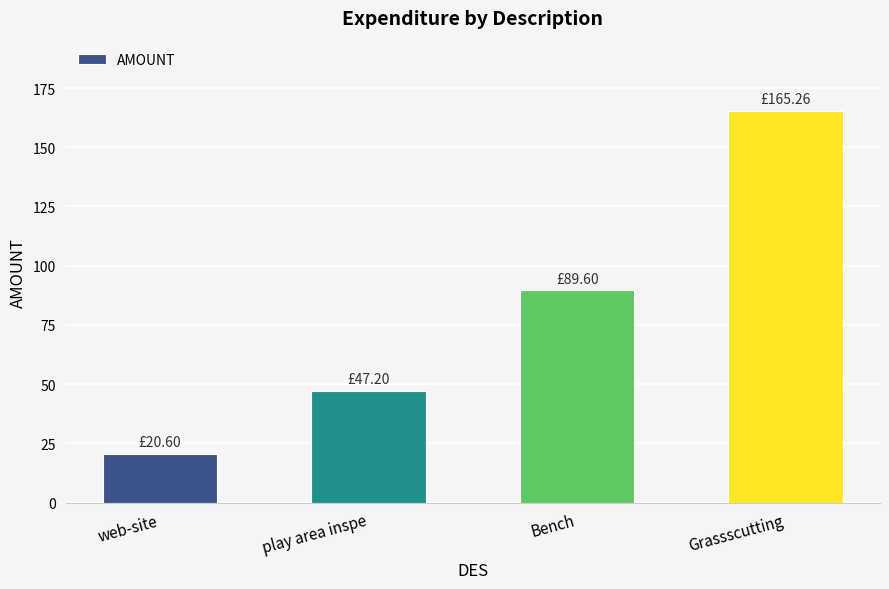

Reading left to right, extract all data points from this chart.

web-site=20.6	play area inspe=47.2	Bench=89.6	Grassscutting=165.3